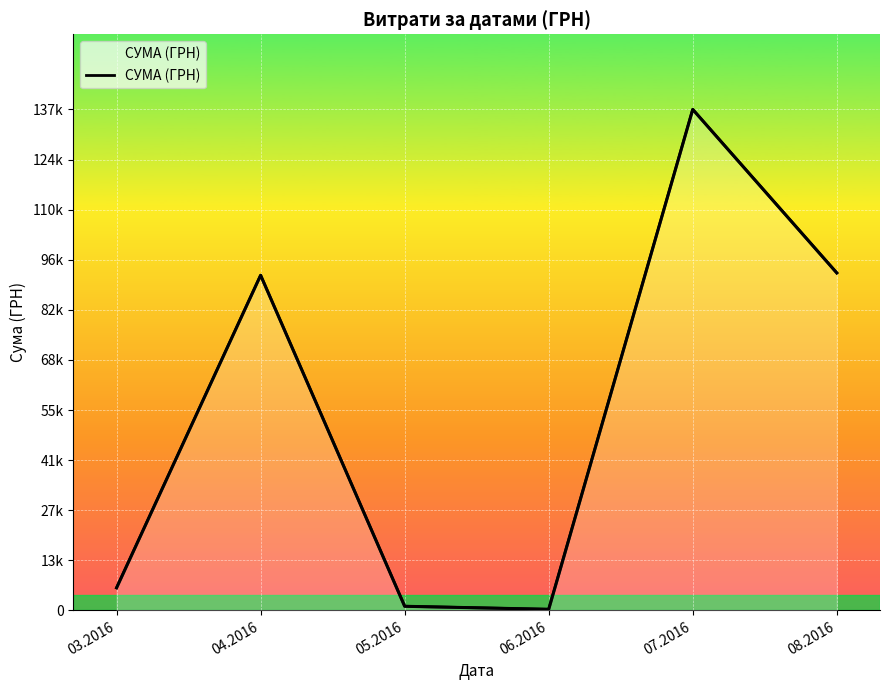

The value at 05.2016 is 1514.3. True or false?

False